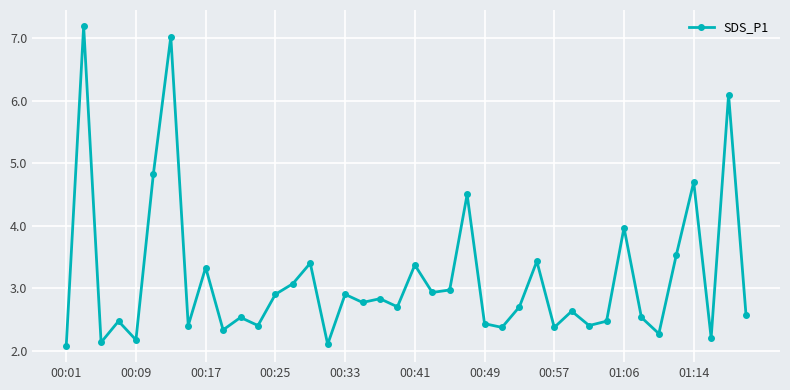

What is the difference between the maximum and minimum values?

5.1